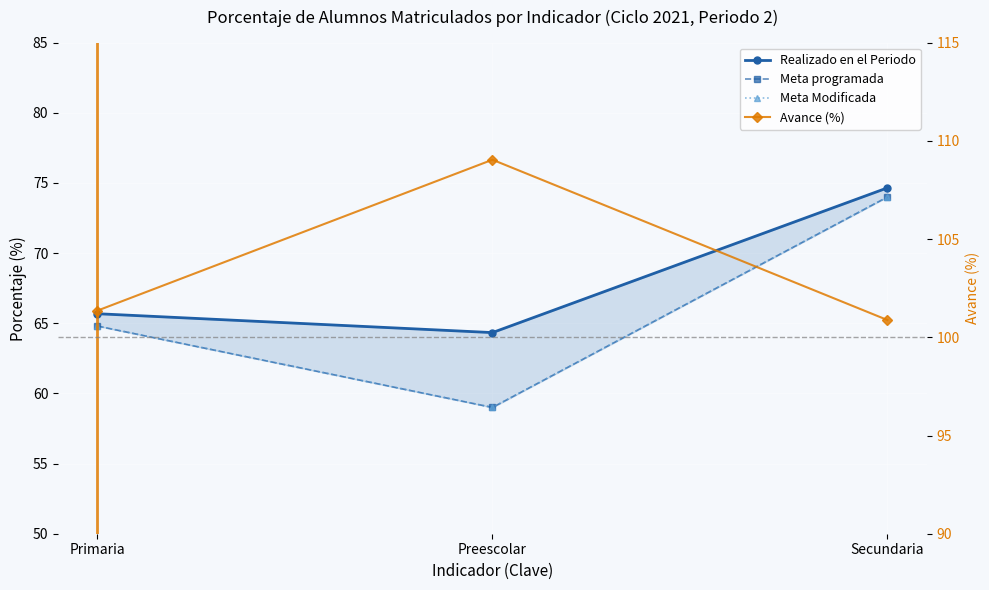

Which series has the widest spread of values?

Meta programada